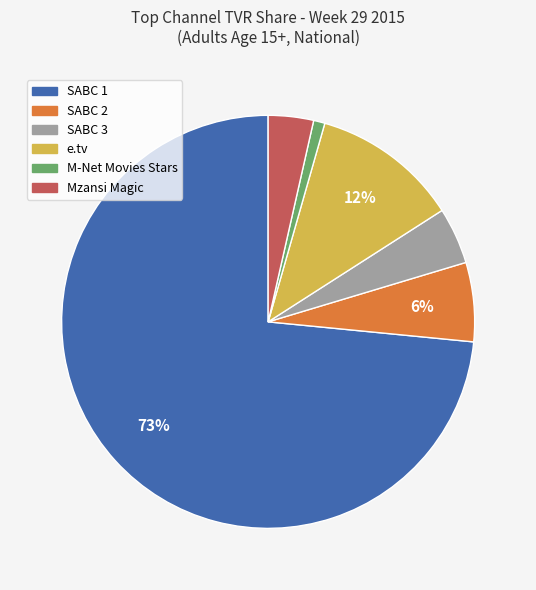

Is it true that SABC 1 is 73% of the pie?

True